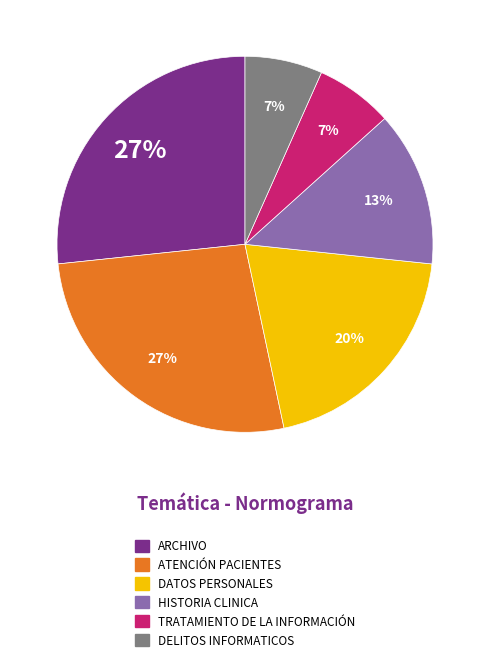

Count the number of slices in the pie.

6